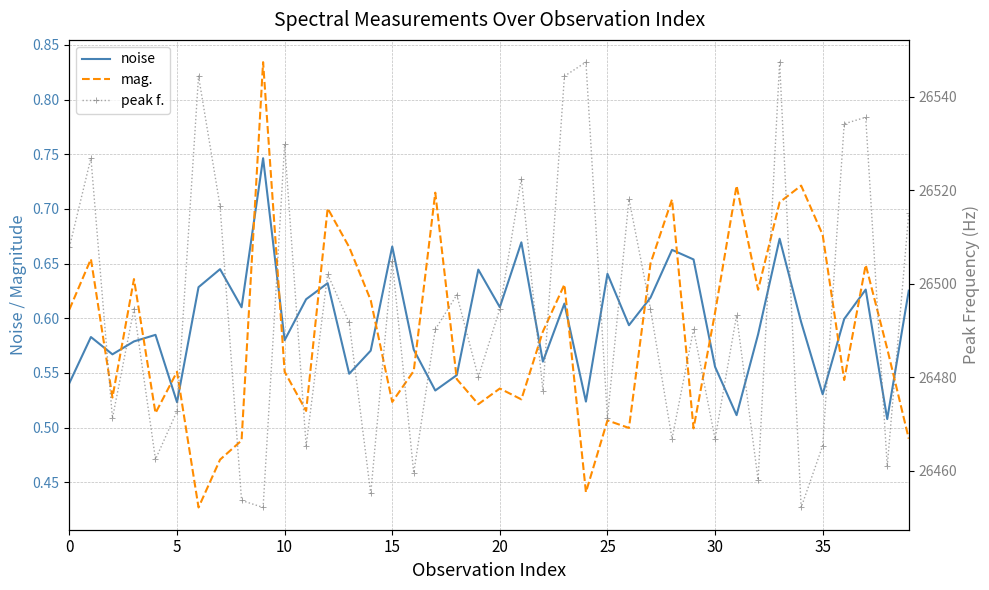

What is the spread (max minus min) of values at 36?

26533.7